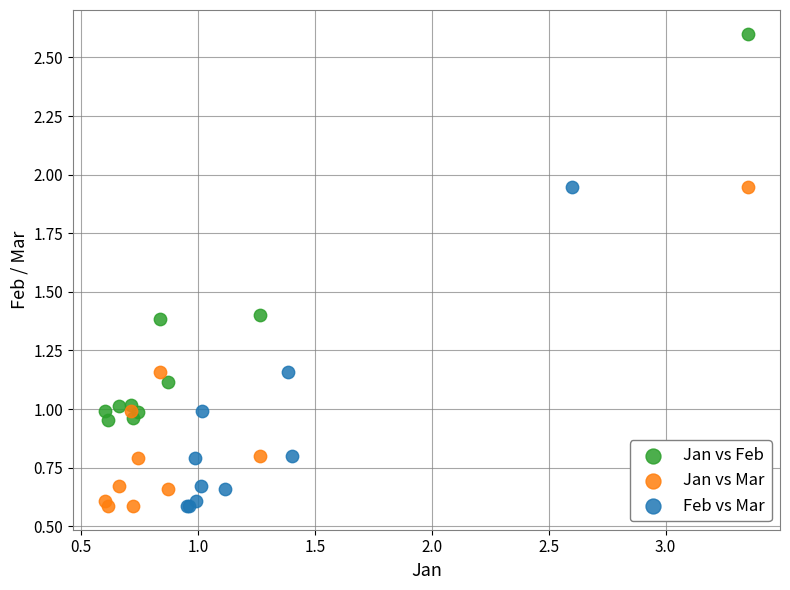

Which series contains the highest Y value?

Jan vs Feb